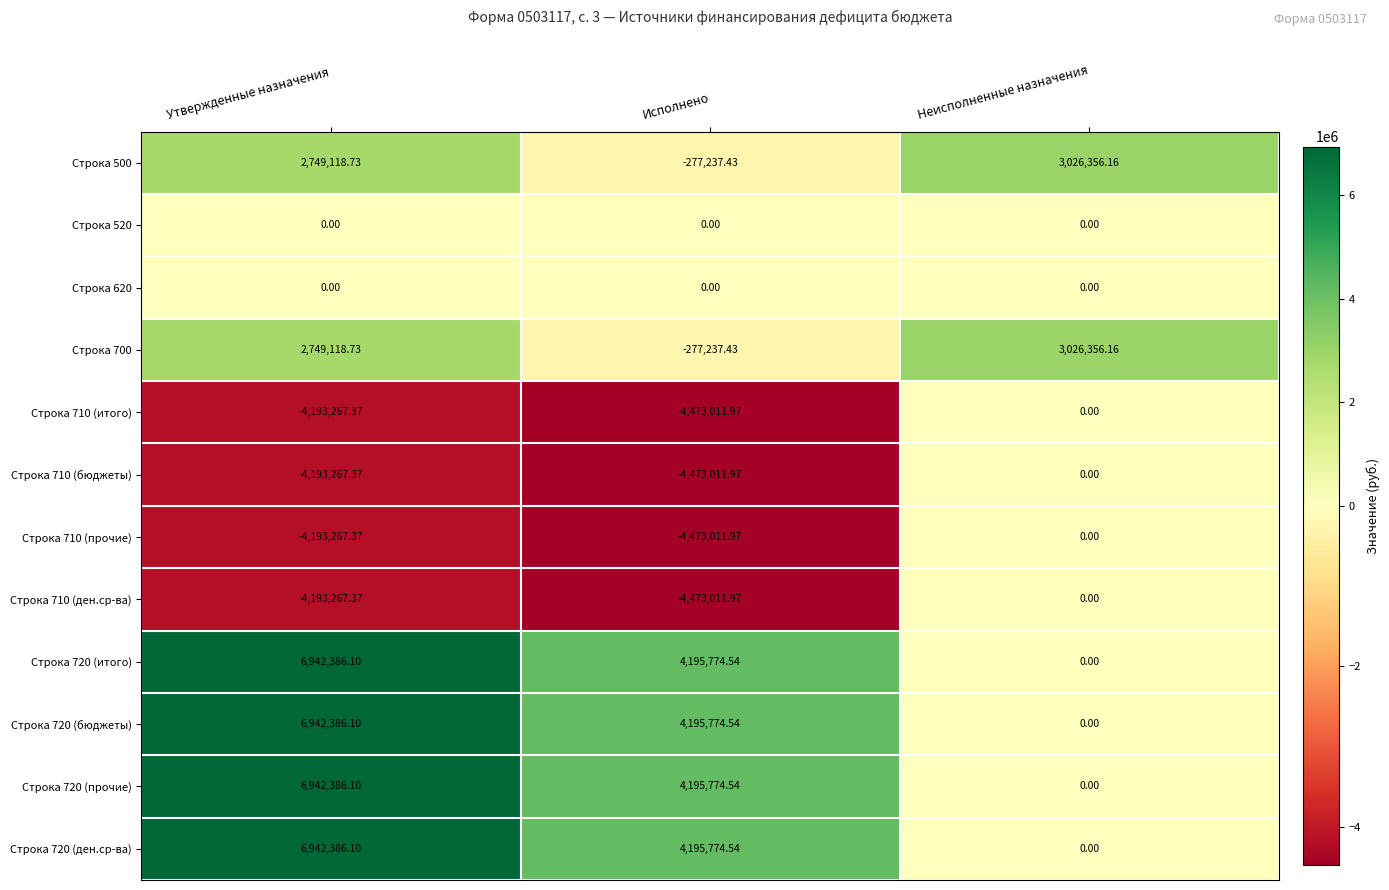

Count the number of data series in this chart.

12